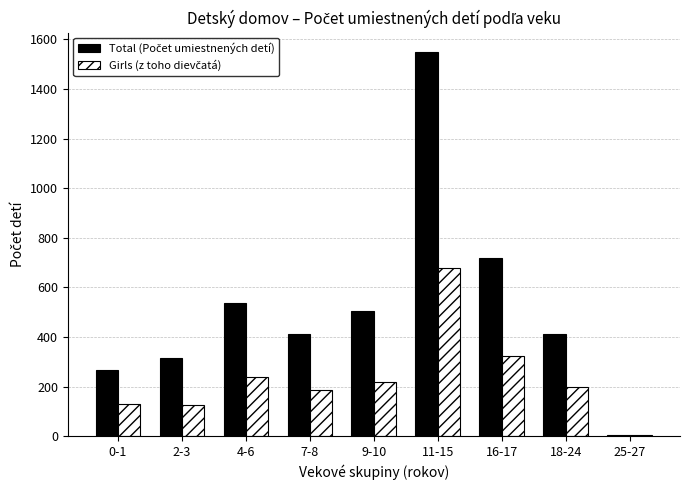

What is the maximum value shown in the chart?

1550